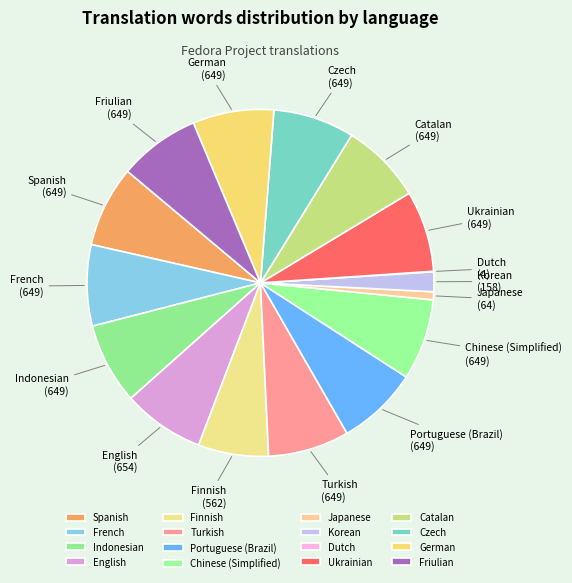

Do Finnish and Japanese together represent more than half of the pie?

No